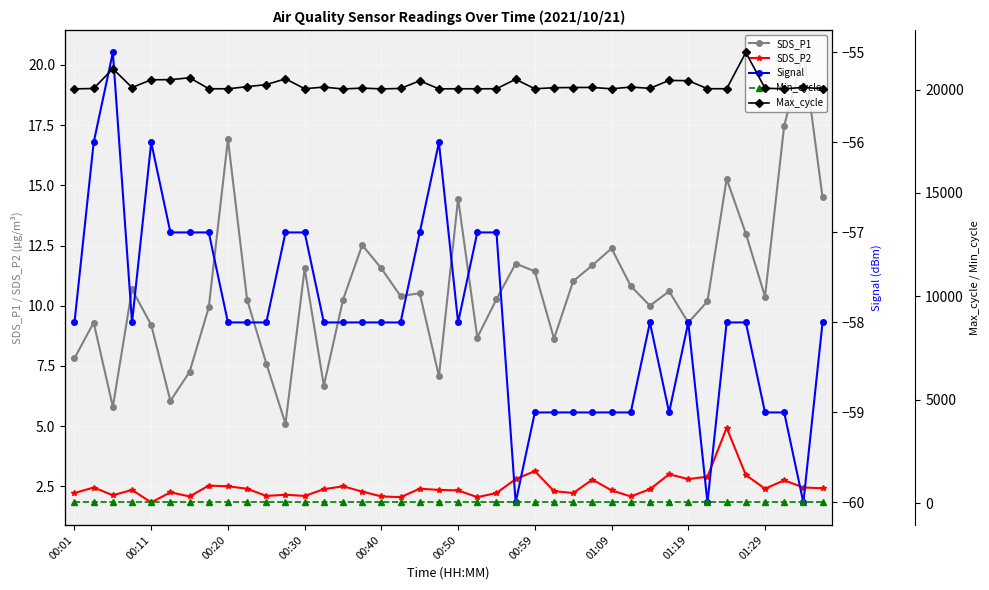

The Min_cycle series shows 11.1 at 26. True or false?

False